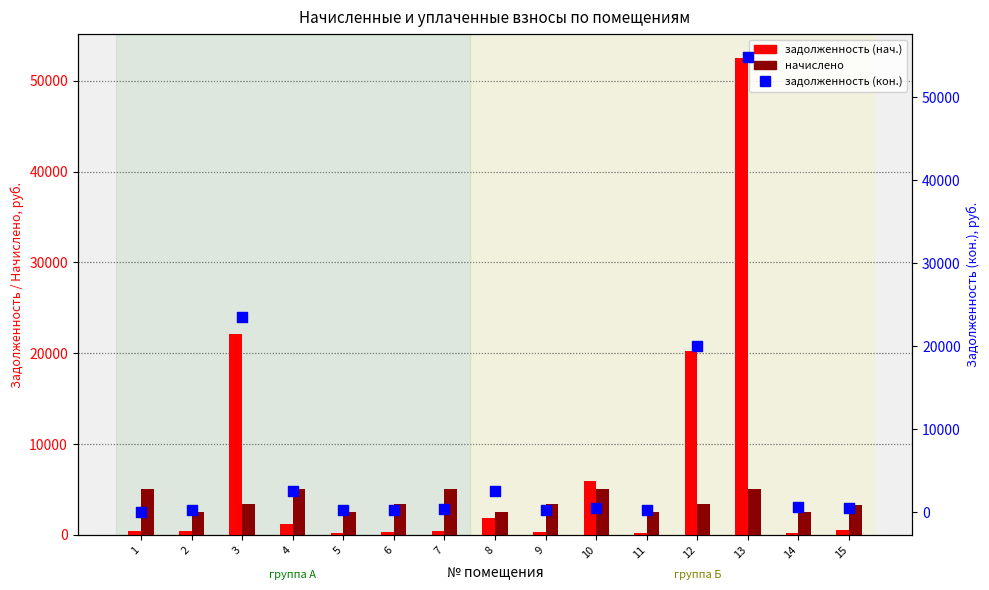

Which series contains the lowest Y value?

задолженность (кон.)